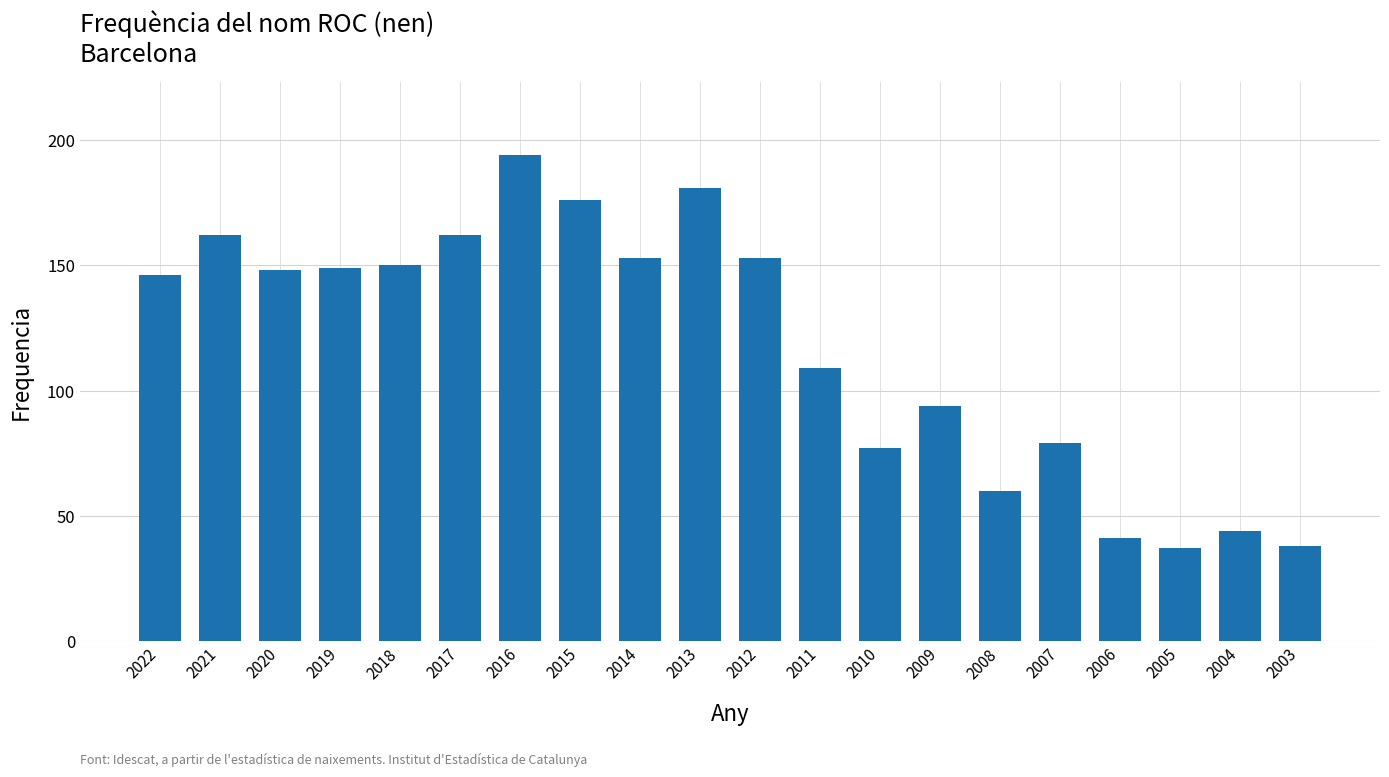

What is the change in value from 2018 to 2004?

-106